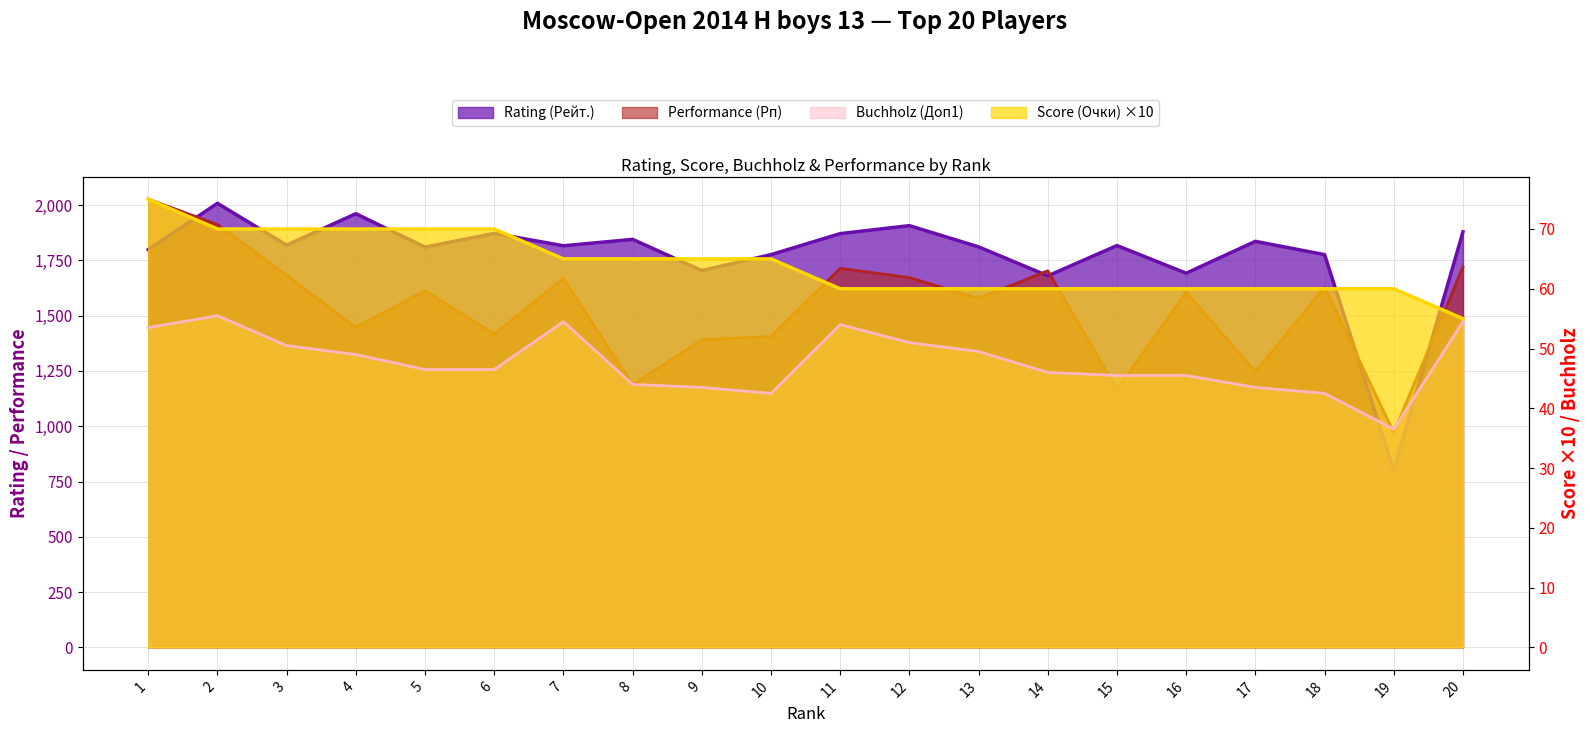

The value of Score (Очки) at 10 is 65.0. True or false?

True